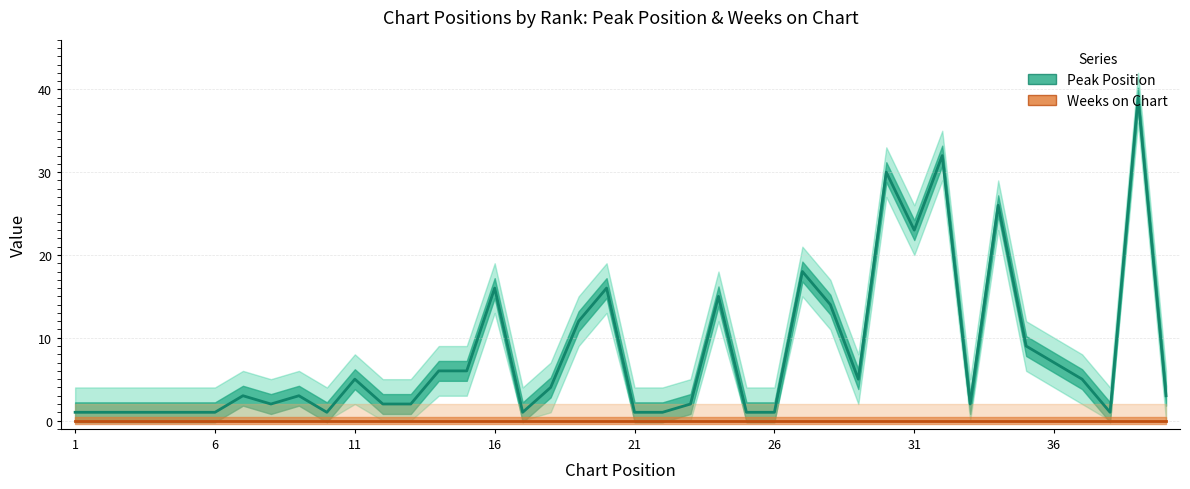

Reading left to right, what are all the values shown in this chart?

Peak Position: 1	1	1	1	1	1	3	2	3	1	5	2	2	6	6	16	1	4	12	16	1	1	2	15	1	1	18	14	5	30	23	32	2	26	9	7	5	1	39	3
Weeks on Chart: 0	0	0	0	0	0	0	0	0	0	0	0	0	0	0	0	0	0	0	0	0	0	0	0	0	0	0	0	0	0	0	0	0	0	0	0	0	0	0	0